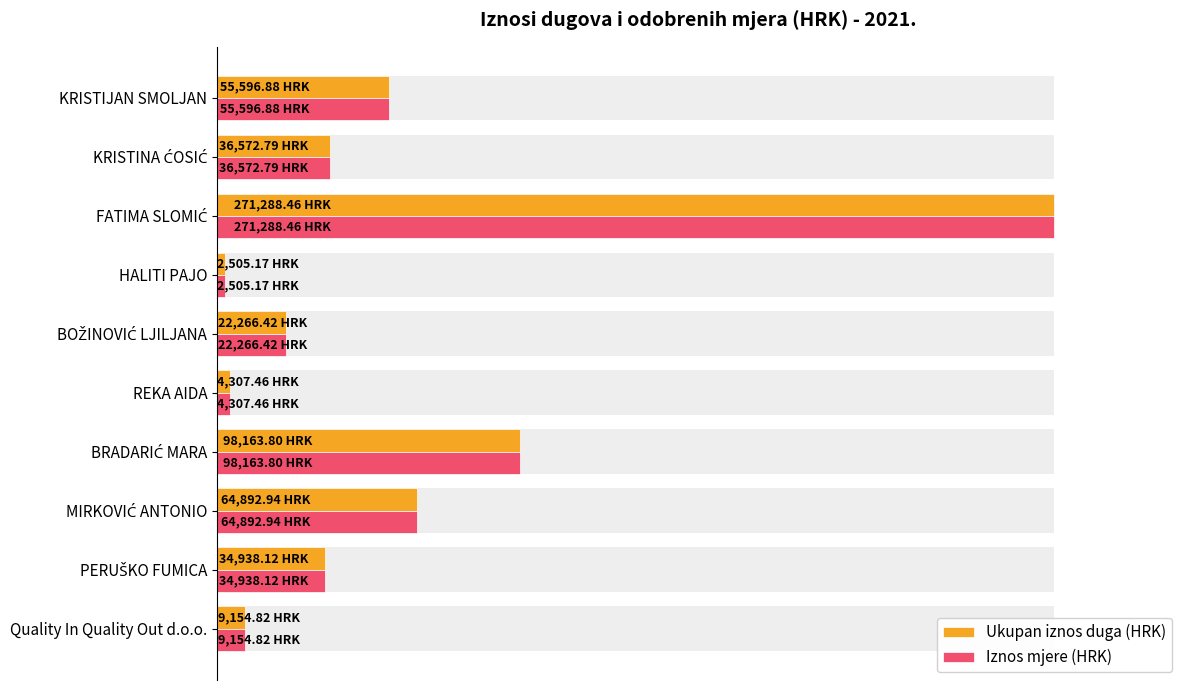

What is the value of the Iznos mjere (HRK) bar at the 2nd from the left?

36572.8